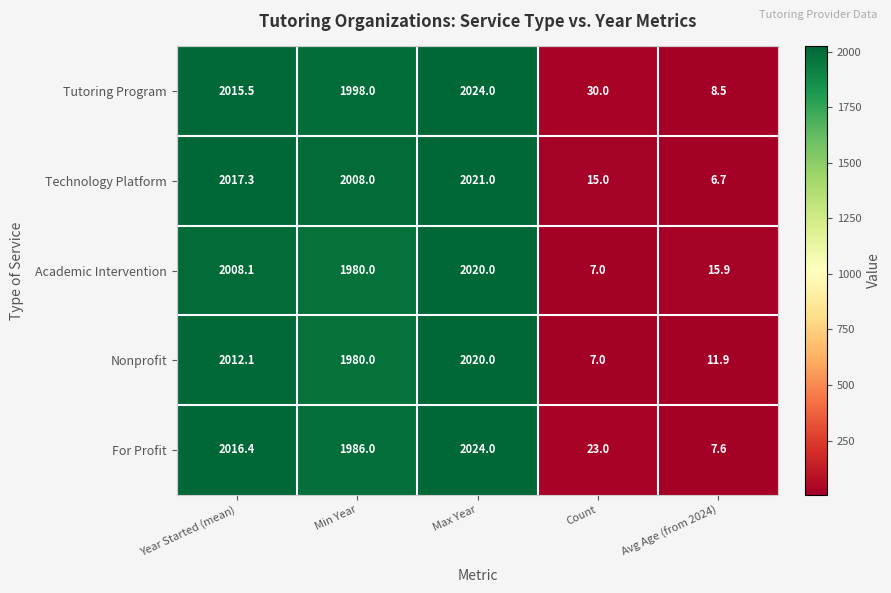

Rank the series at Avg Age (from 2024) from lowest to highest value.

Technology Platform, For Profit, Tutoring Program, Nonprofit, Academic Intervention